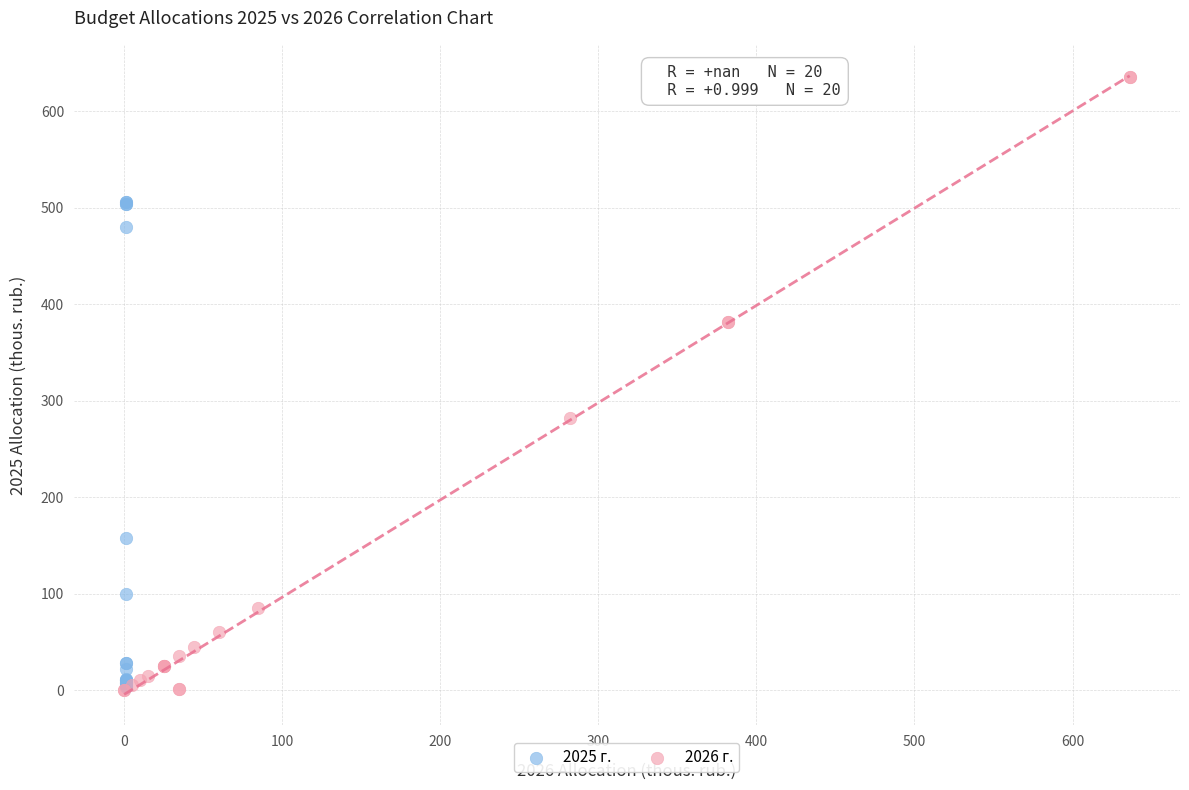

Which series has the largest Y range (max minus min)?

2026 г.